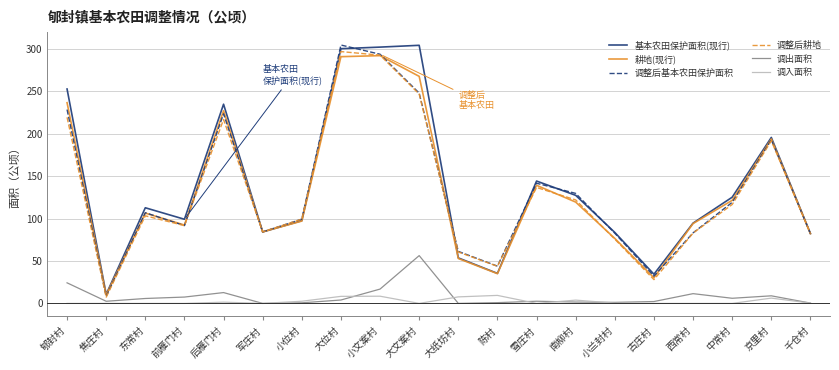

How many series are shown in this chart?

6